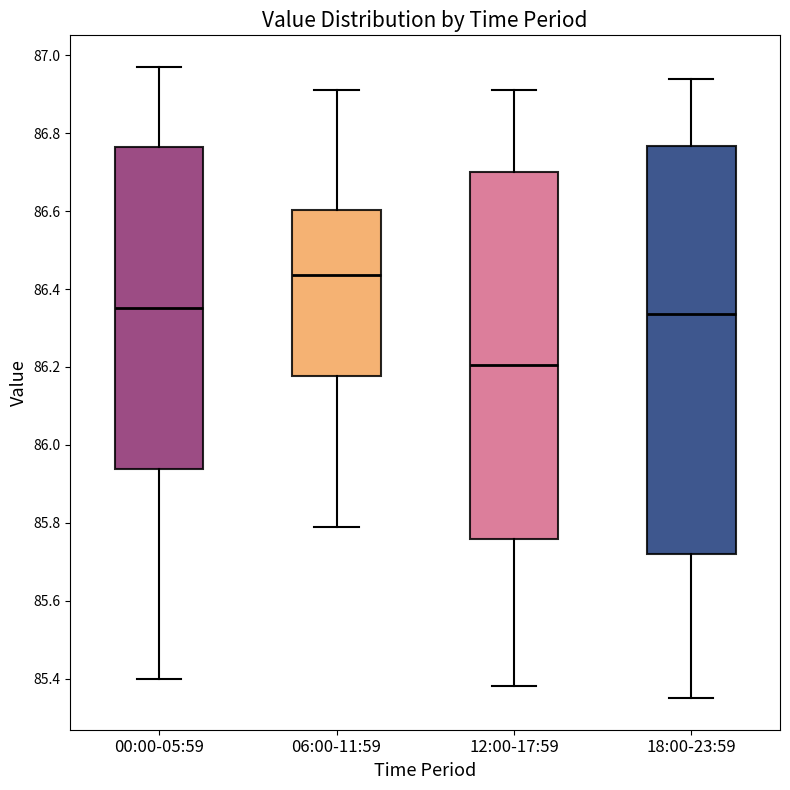

Reading left to right, transcribe this box plot: for each box, give where its median line is, the range the box spans, and where its two whiskers end, as read against the y-axis. The values are not printed on the chart, so give them approximately, as read against the axis.

00:00-05:59: median 86.36, box 85.94 to 86.76, whiskers 85.40 to 86.98
06:00-11:59: median 86.44, box 86.18 to 86.60, whiskers 85.80 to 86.92
12:00-17:59: median 86.20, box 85.76 to 86.70, whiskers 85.38 to 86.92
18:00-23:59: median 86.34, box 85.72 to 86.76, whiskers 85.36 to 86.94